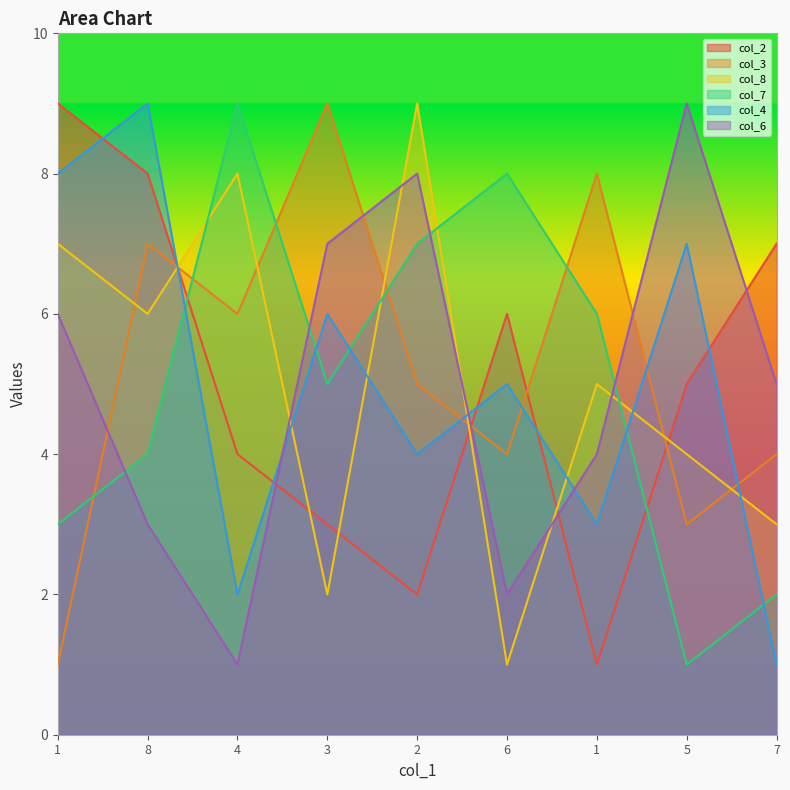

What is the label of the 6th point from the left?

6